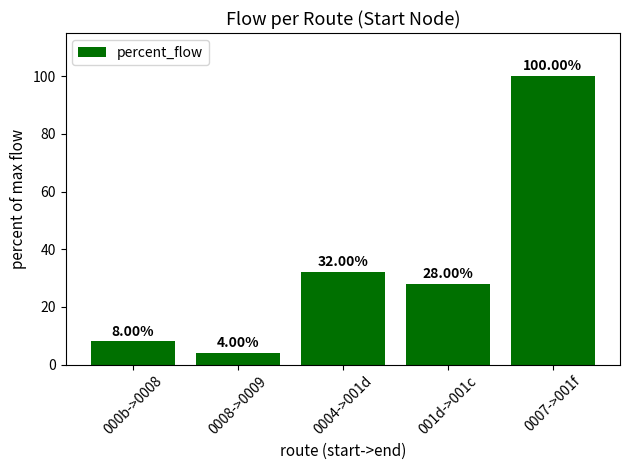

List the labels in order of value, largest first.

0007->001f, 0004->001d, 001d->001c, 000b->0008, 0008->0009